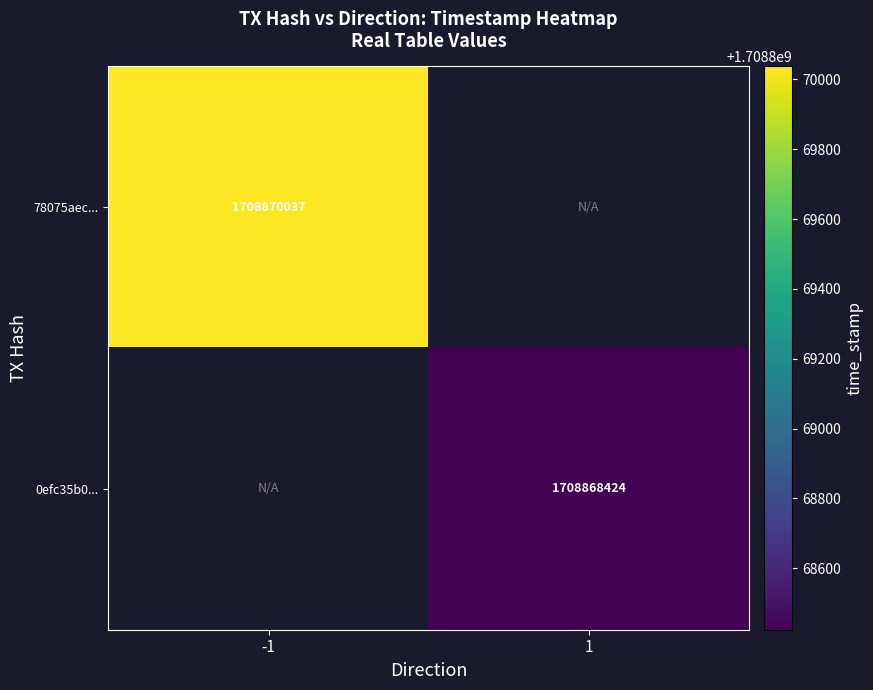

Reading left to right, list all the values displayed in this chart.

78075aec...: direction=-1	time_stamp=1708870037
0efc35b0...: direction=1	time_stamp=1708868424